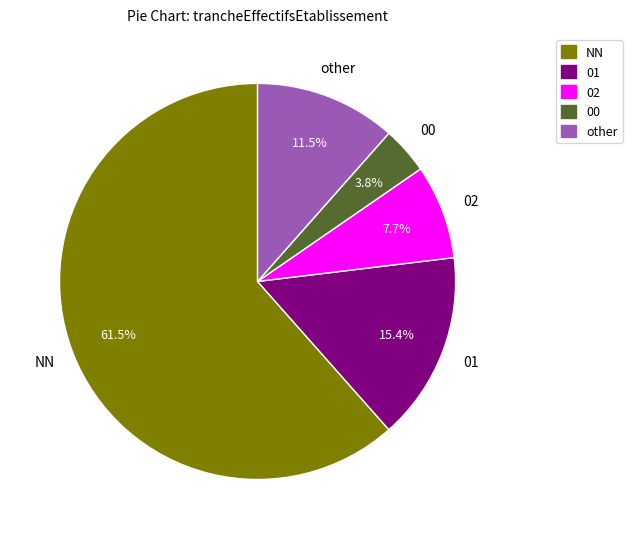

Count the number of slices in the pie.

5